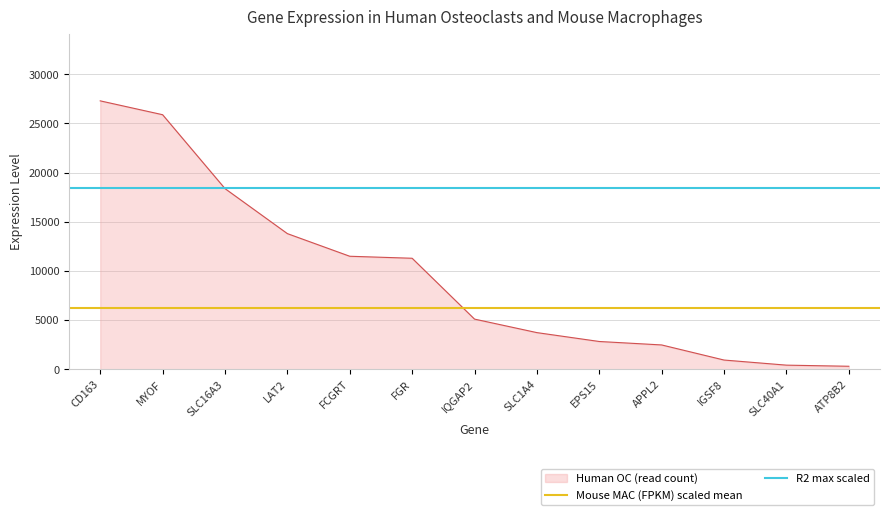

What is the maximum value for R2 max scaled?

18463.2